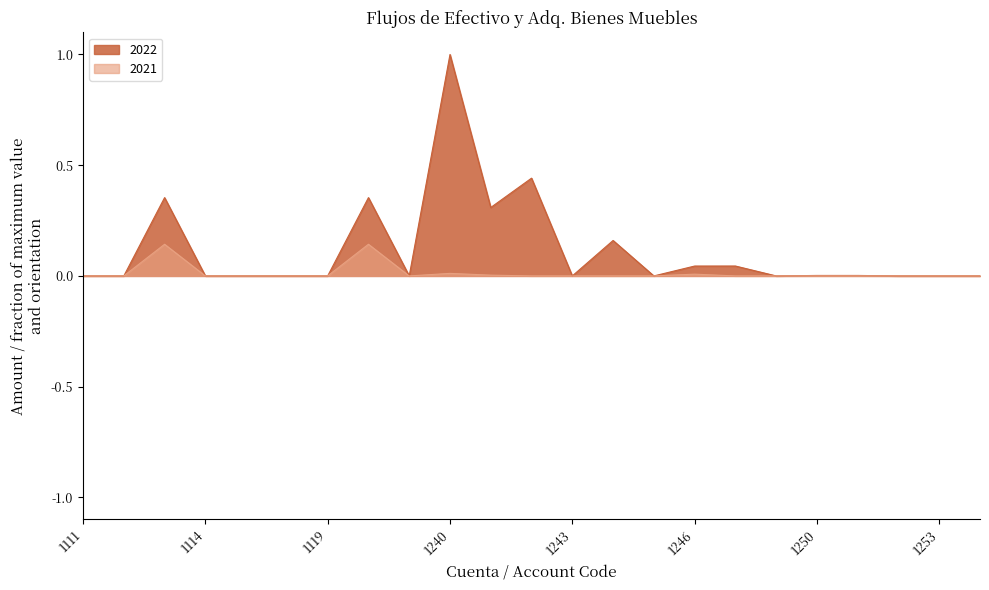

True or false: 2022 and 2021 intersect in this chart.

False